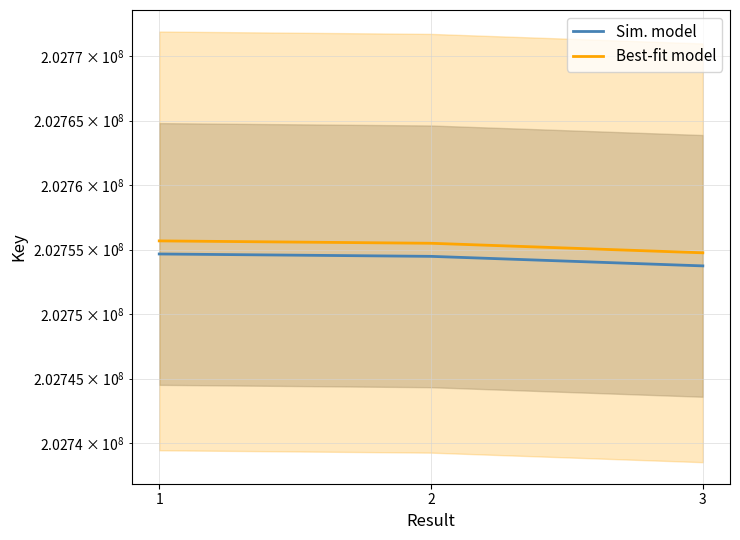

List the labels in order of Best-fit model value, largest first.

1, 2, 3